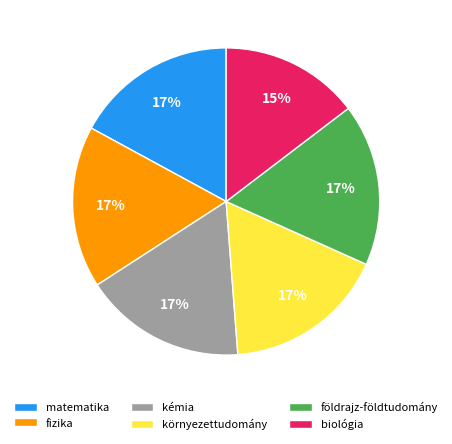

To the nearest percent, what is the average slice percentage?

17%